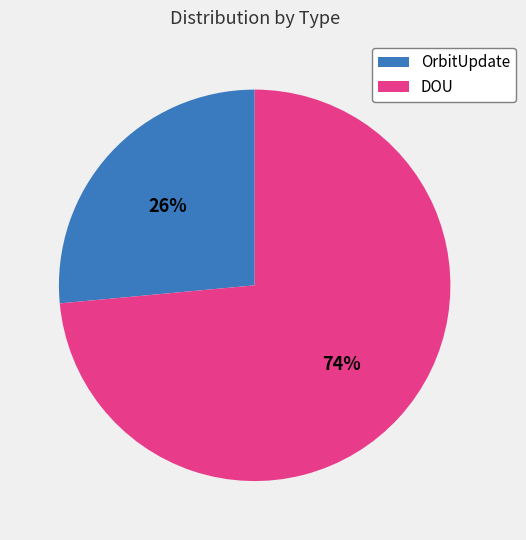

To the nearest percent, what is the combined percentage of DOU and OrbitUpdate?

100%